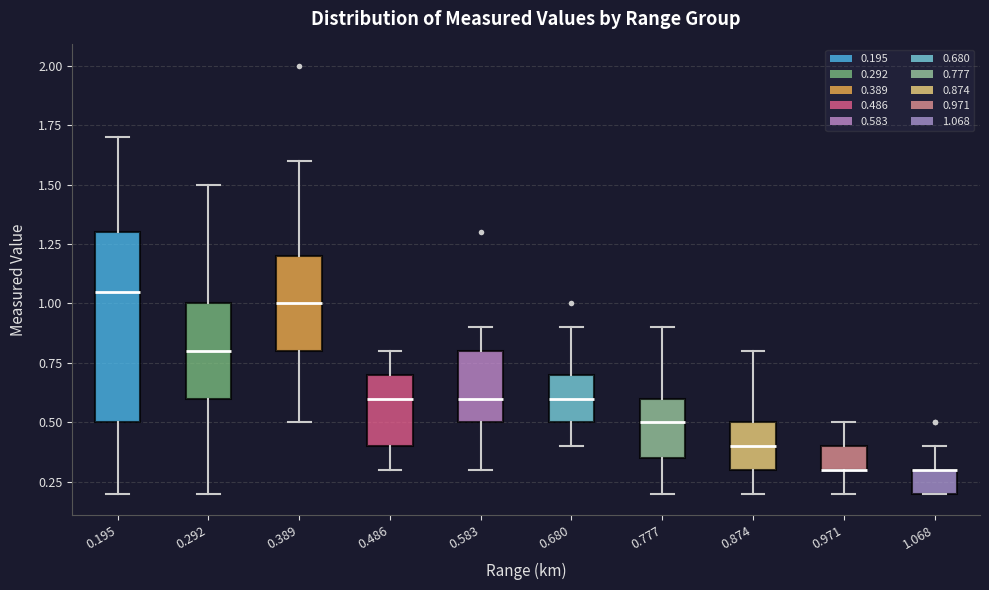

Where is the upper edge of the box at x = 0.486 on the y-axis? The values are not printed on the chart, so give them approximately, as read against the axis.

0.70